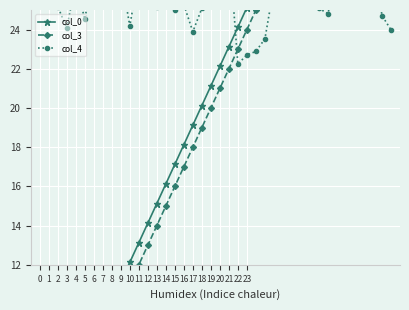

Rank the series at 28 from lowest to highest value.

col_4, col_3, col_0